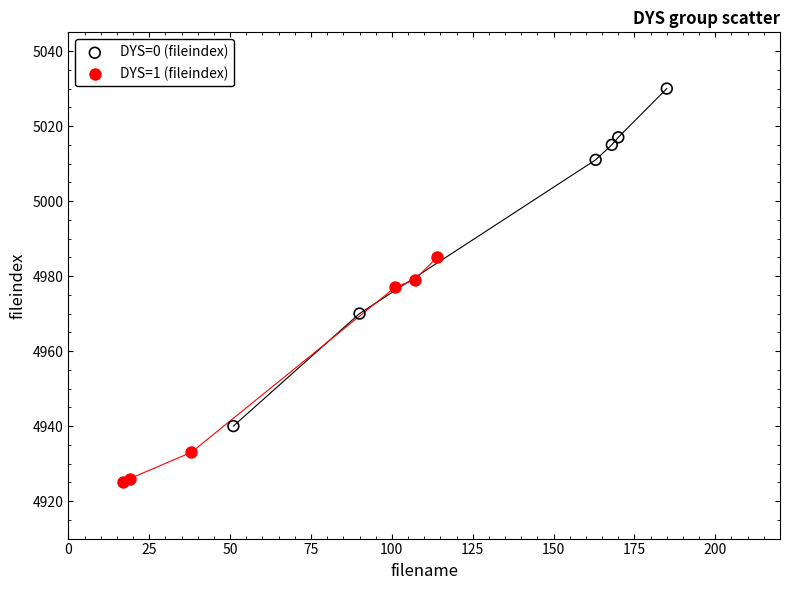

Which series has the widest spread of Y values?

DYS=0 (fileindex)